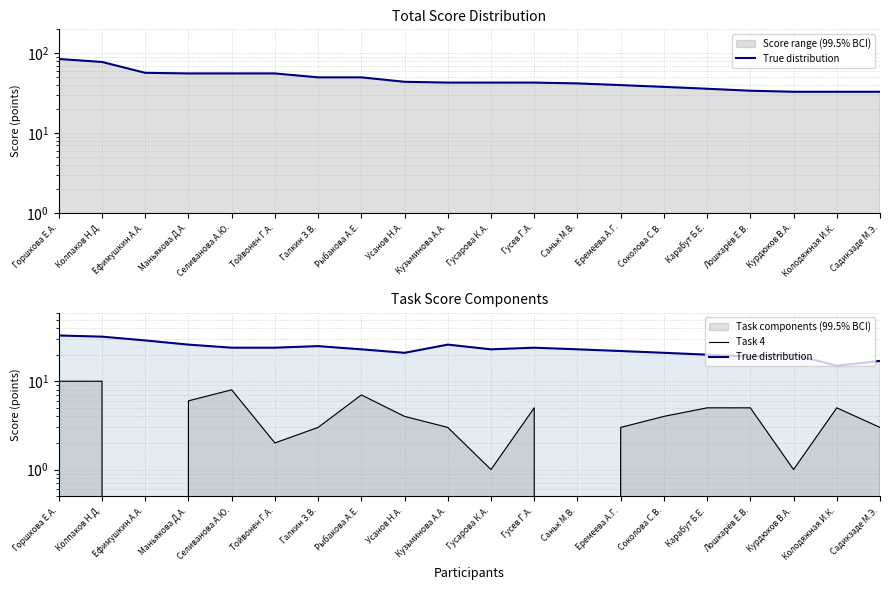

What is the label of the 16th point from the left?

Карабут Б.Е.